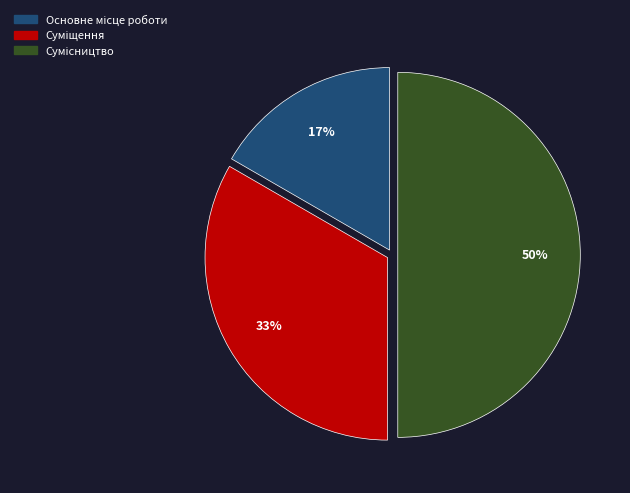

To the nearest percent, what is the difference between the largest and smallest slice percentages?

33%